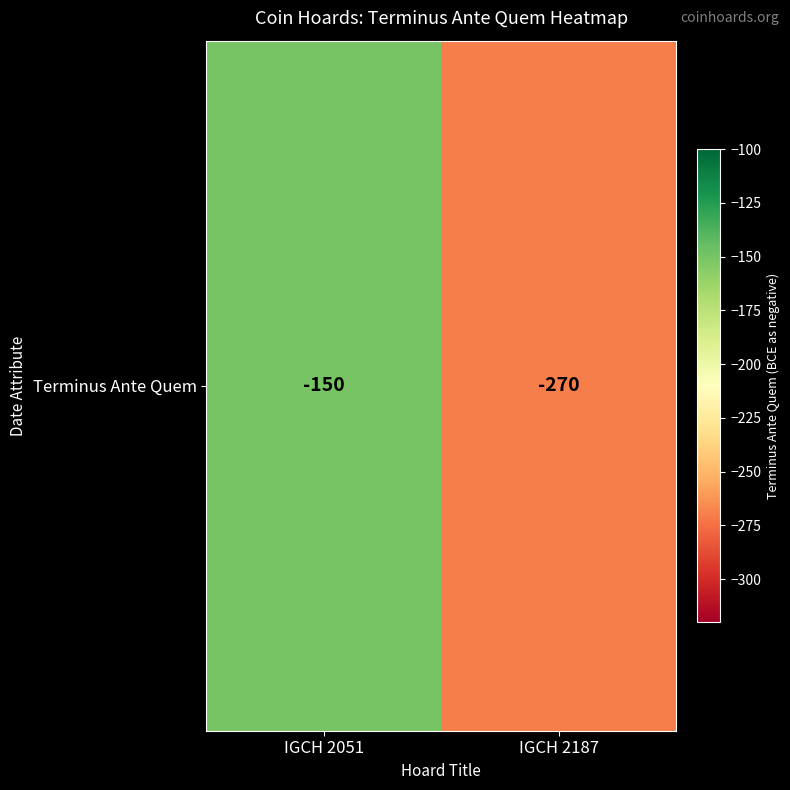

How many values are below -150?

1